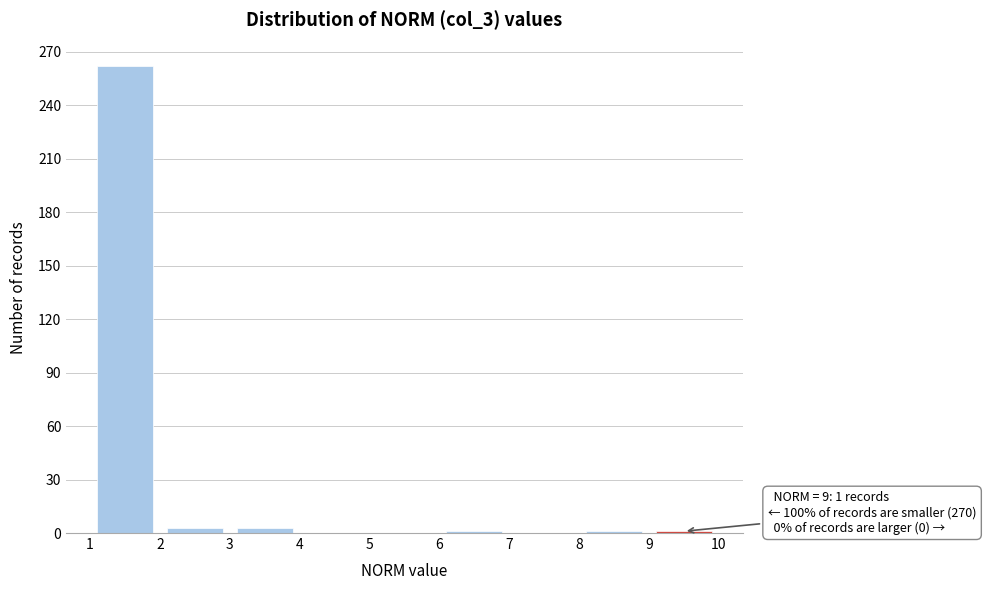

Over which range of the x-axis is the bar tallest?

1 to 2